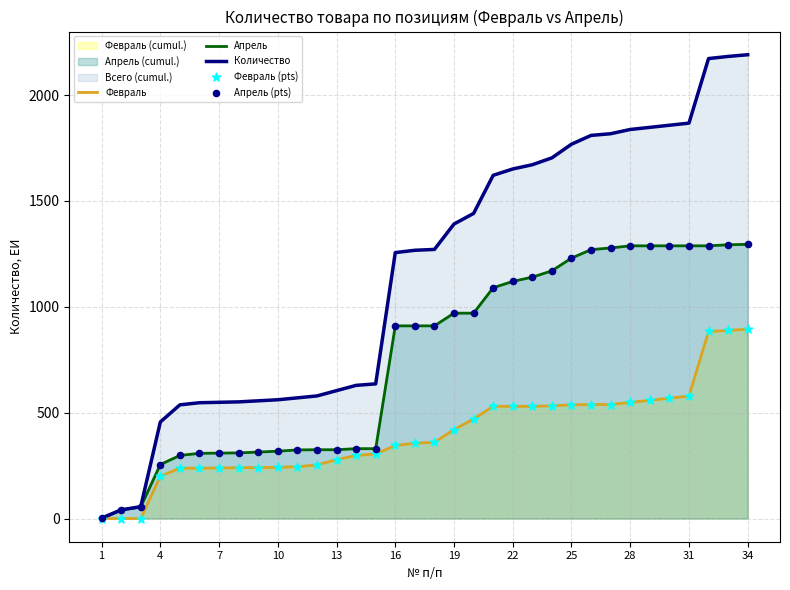

Which series has the largest total across all categories?

Количество